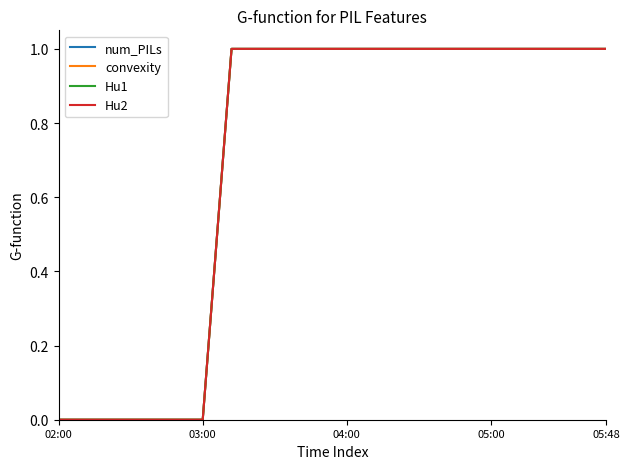

Does the chart have visible grid lines?

No